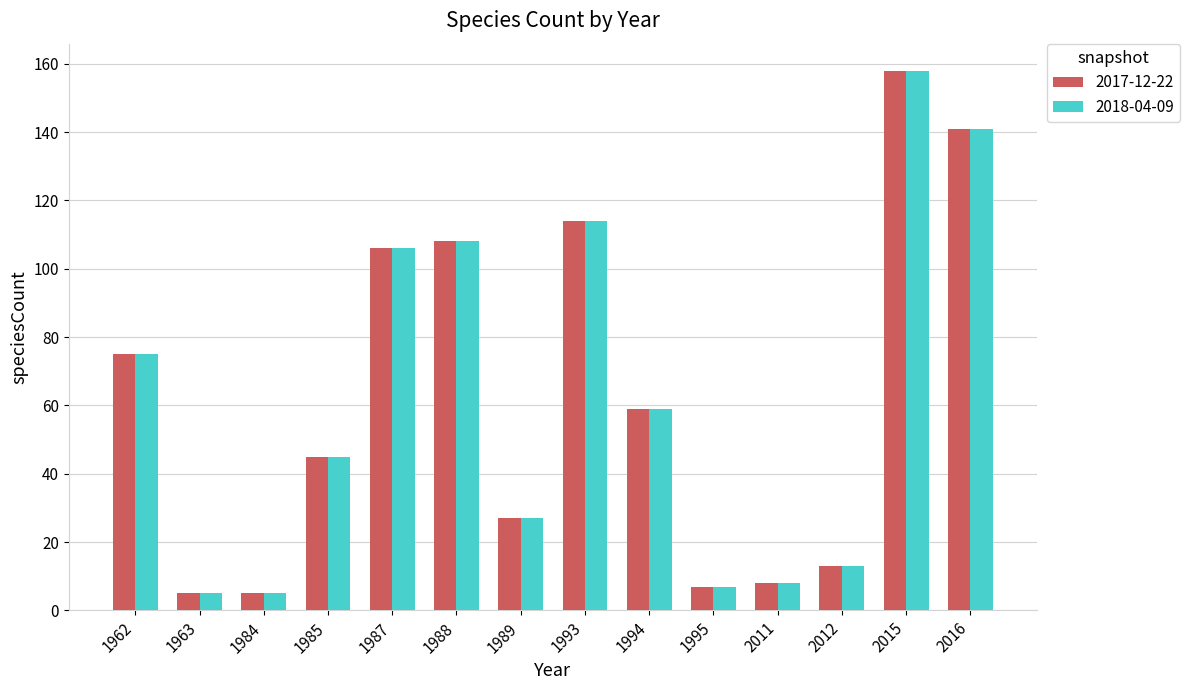

How many groups of bars are there?

14